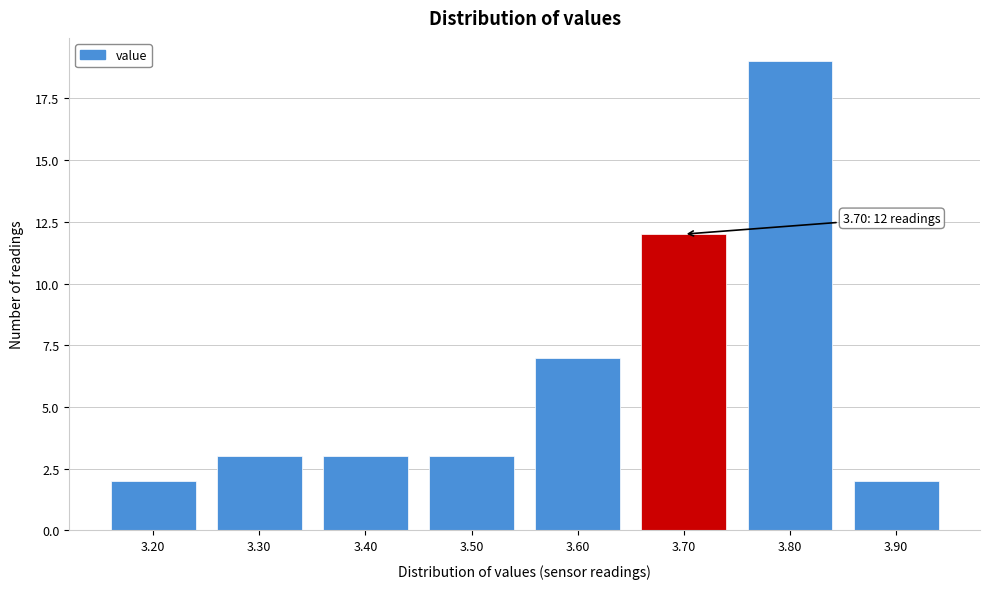

Reading left to right, list all the values displayed in this chart.

2	3	3	3	7	12	19	2